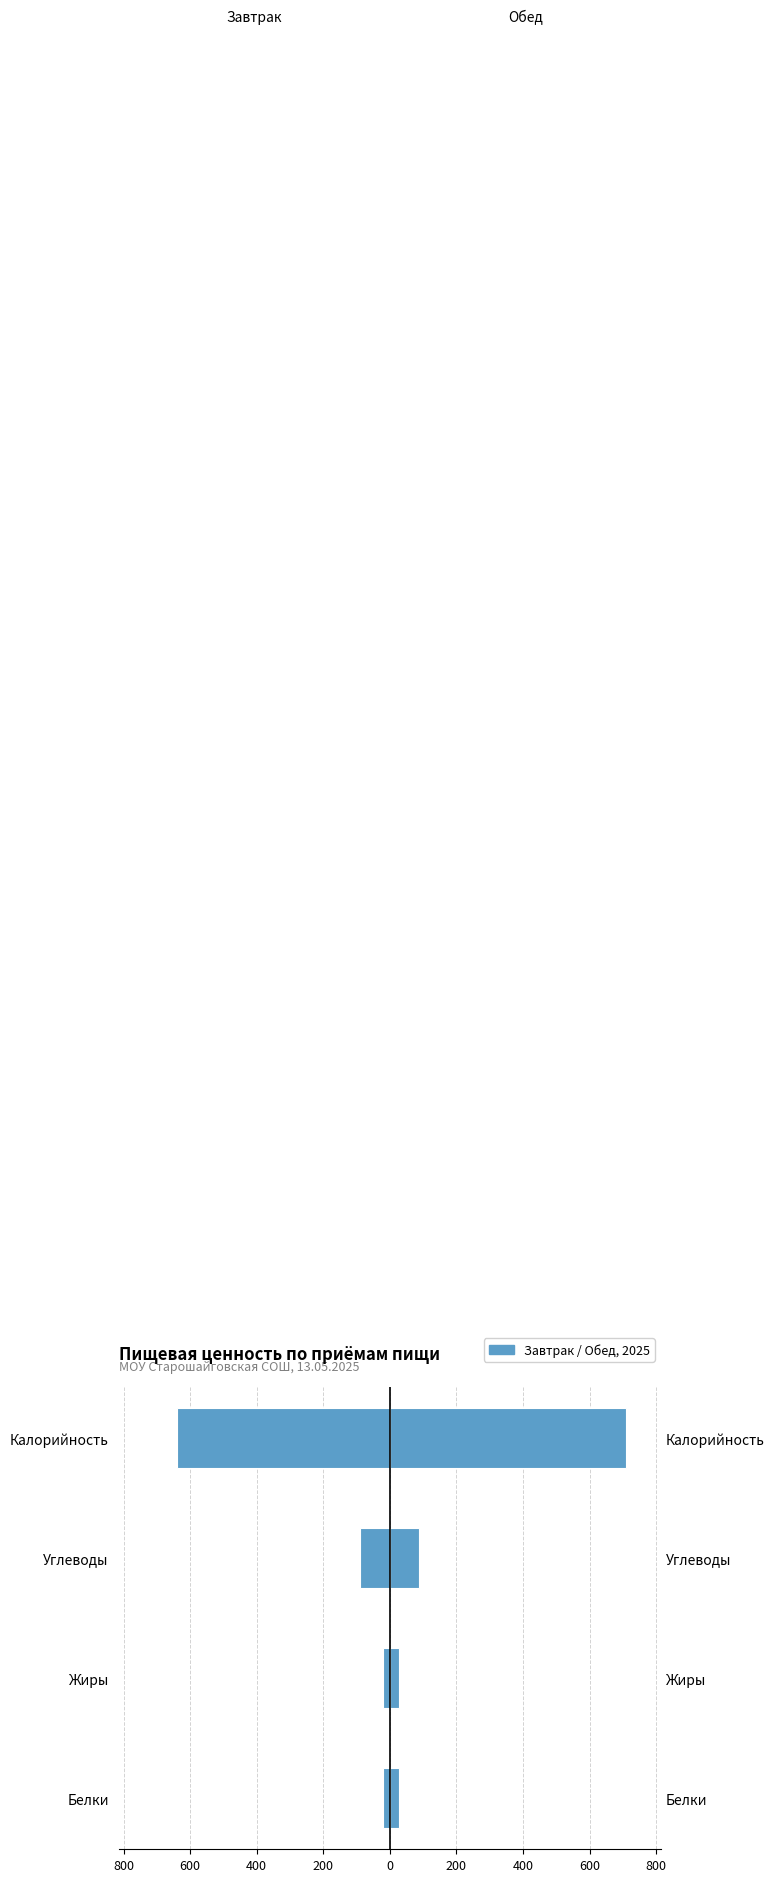

True or false: Обед has a value of 41.0 at Жиры.

False